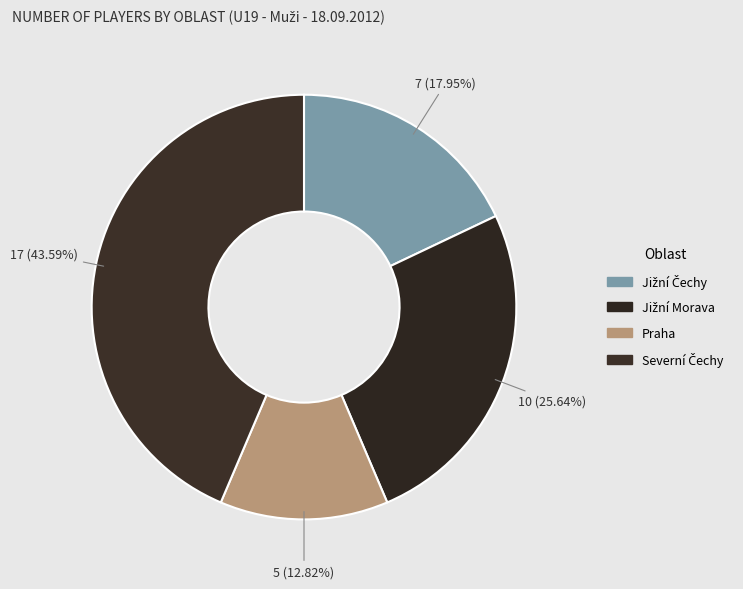

To the nearest percent, what is the combined percentage of Jižní Čechy and Jižní Morava?

44%